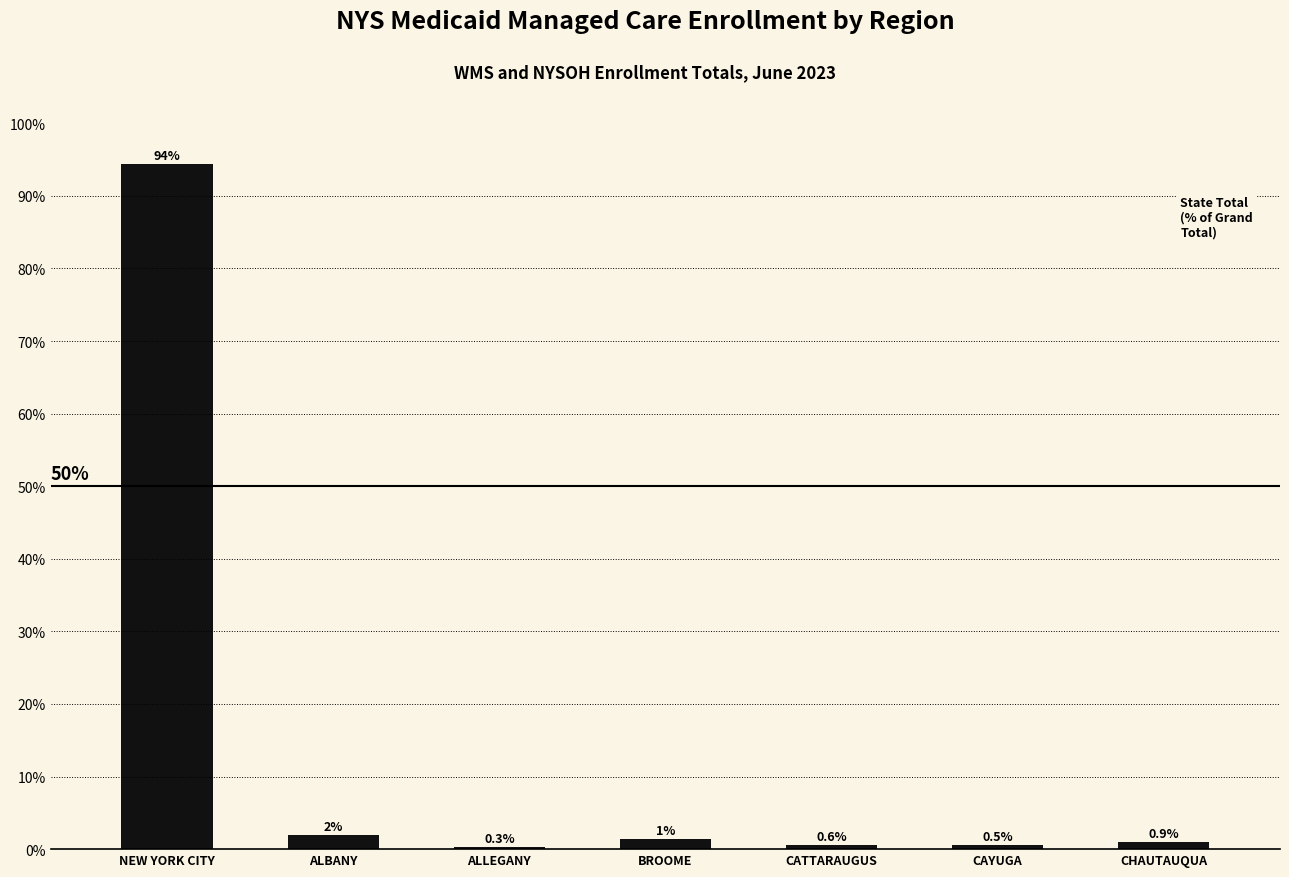

List the labels in order of value, smallest first.

ALLEGANY, CAYUGA, CATTARAUGUS, CHAUTAUQUA, BROOME, ALBANY, NEW YORK CITY